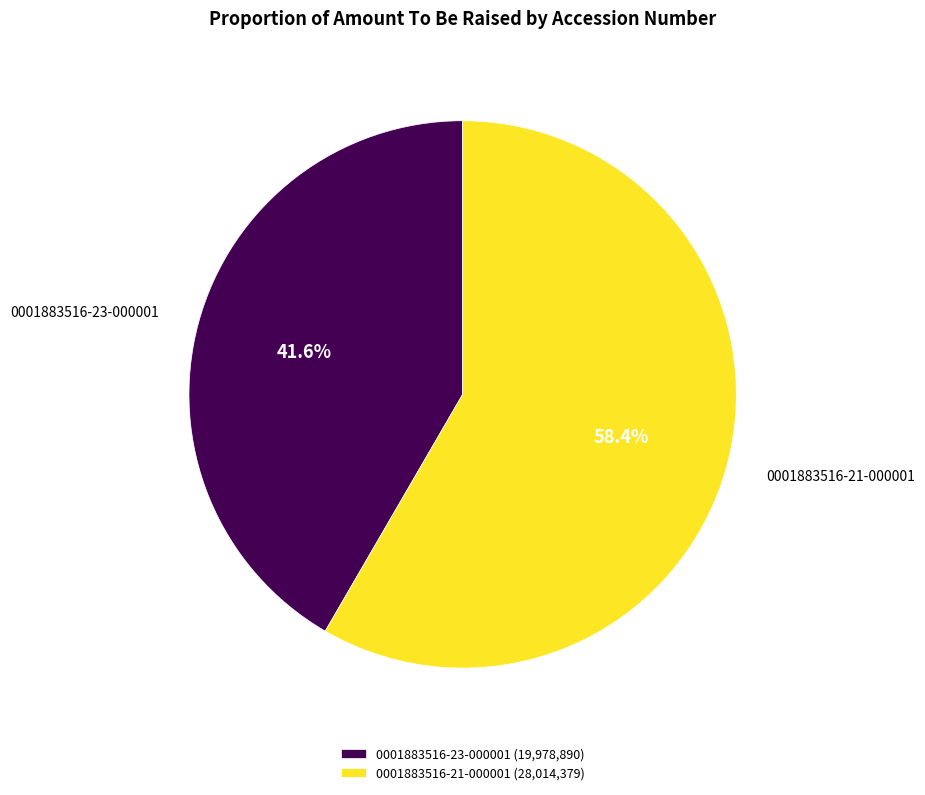

To the nearest percent, what portion does 0001883516-23-000001 represent?

42%